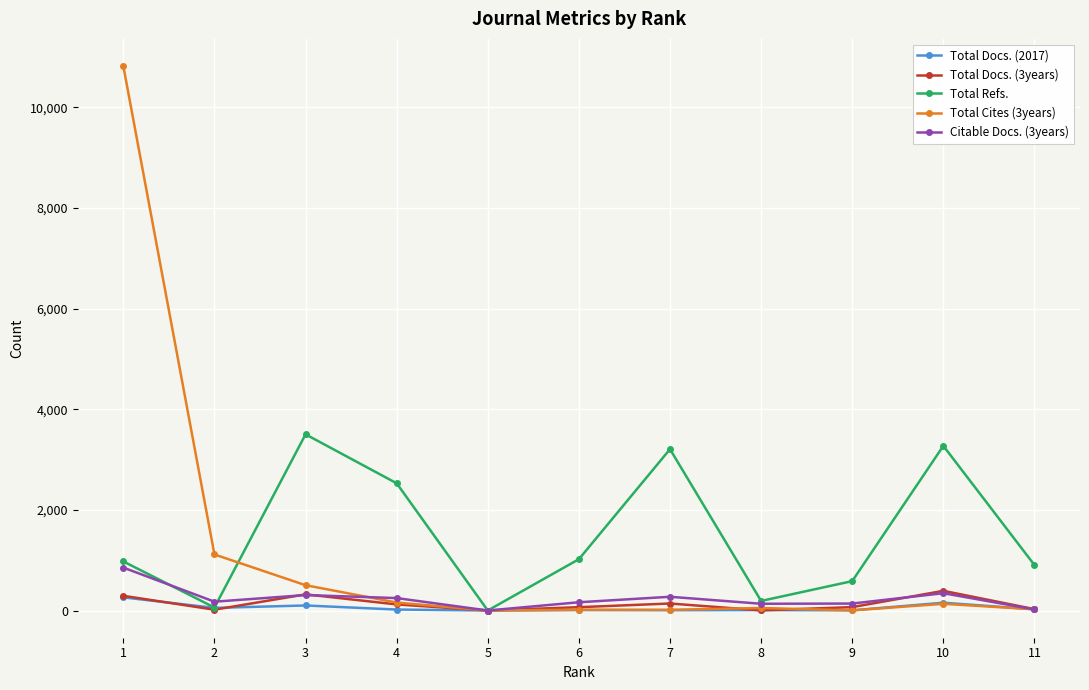

At which category does Total Refs. reach its first local peak?

3